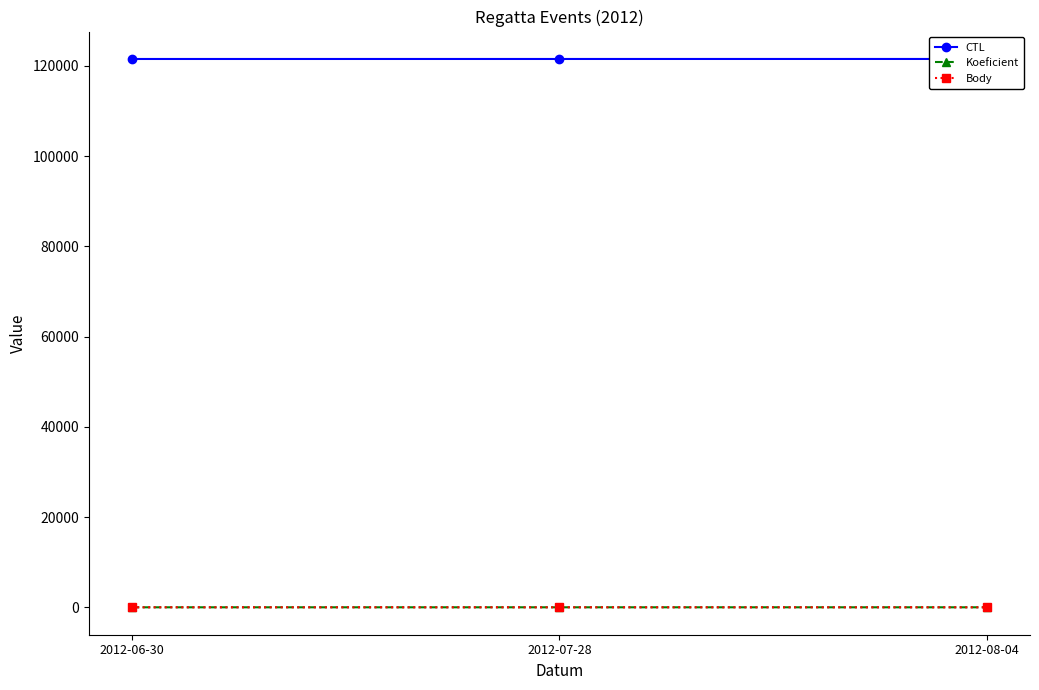

List the series in order of their peak value, lowest first.

Koeficient, Body, CTL